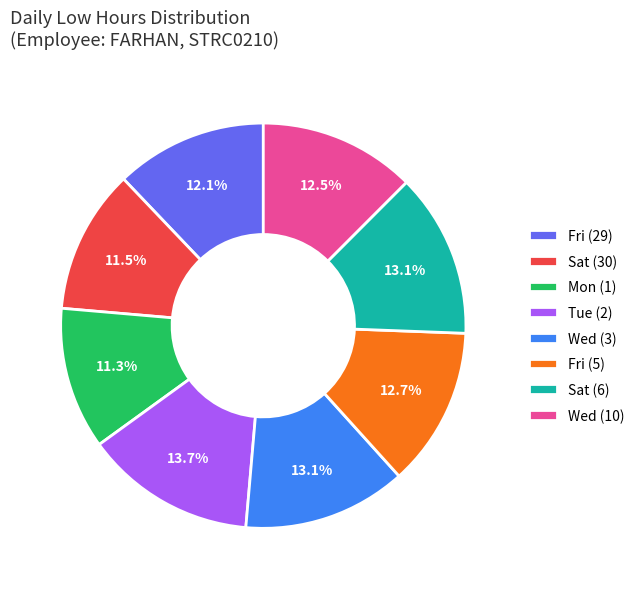

Is there any slice that represents more than half of the pie?

No